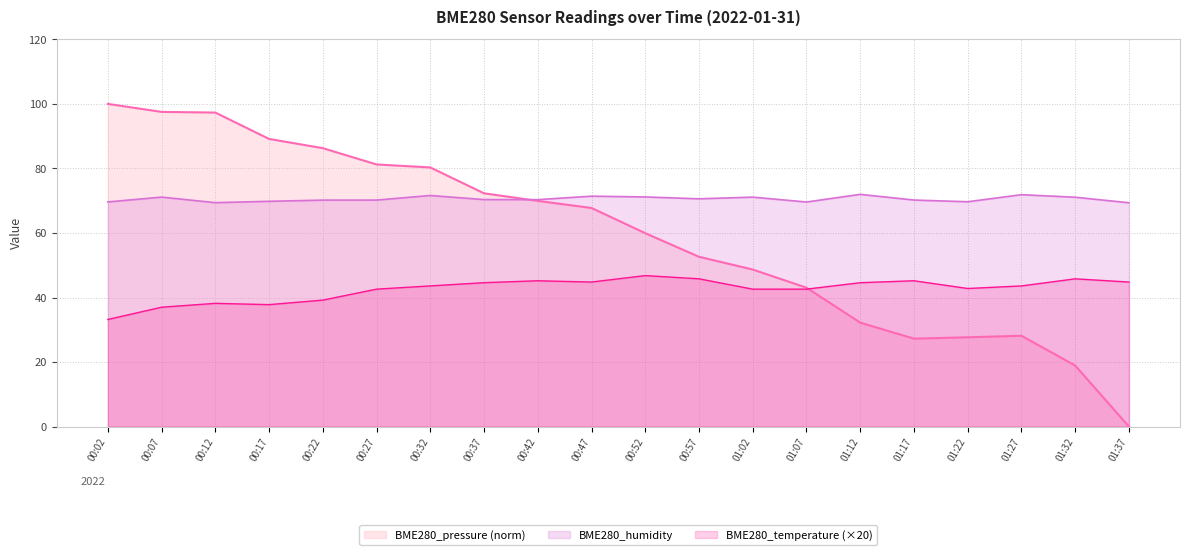

At which label does BME280_temperature first exceed 43?

00:32